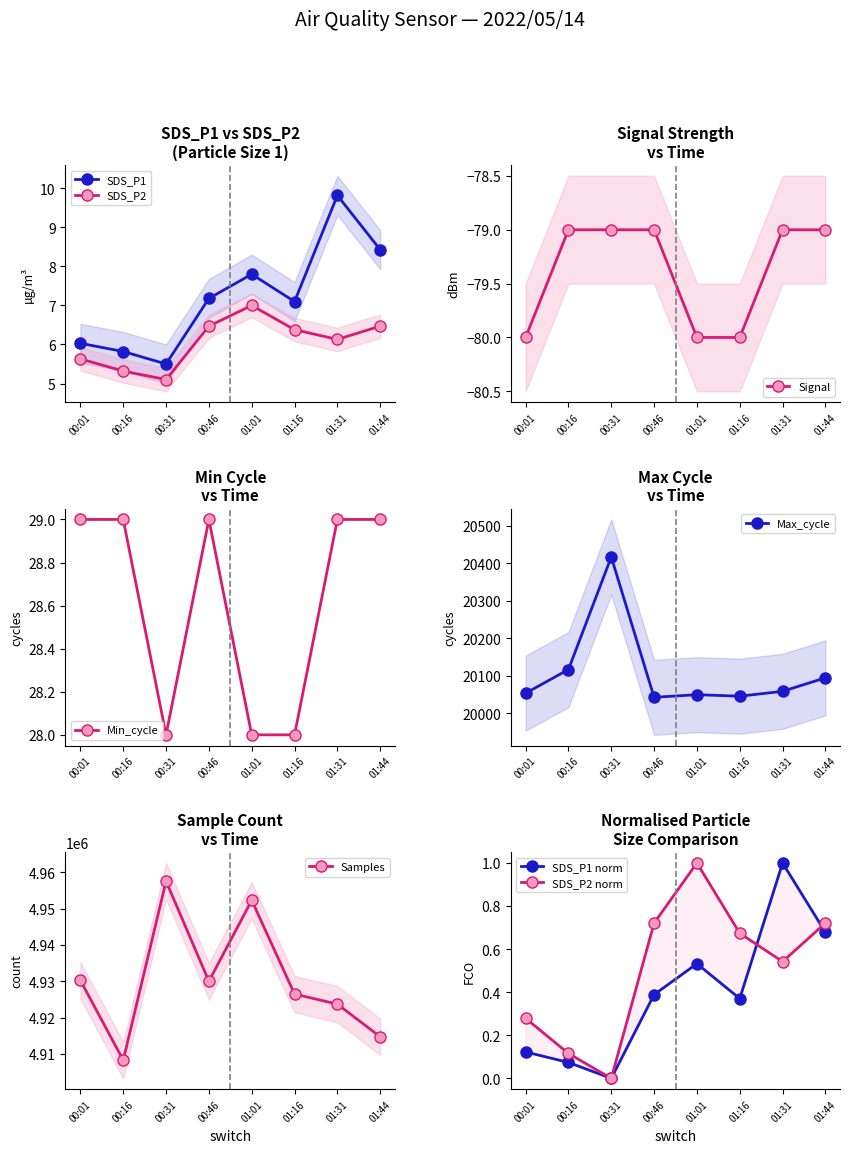

Where does the SDS_P1 series first go above 7?

00:46